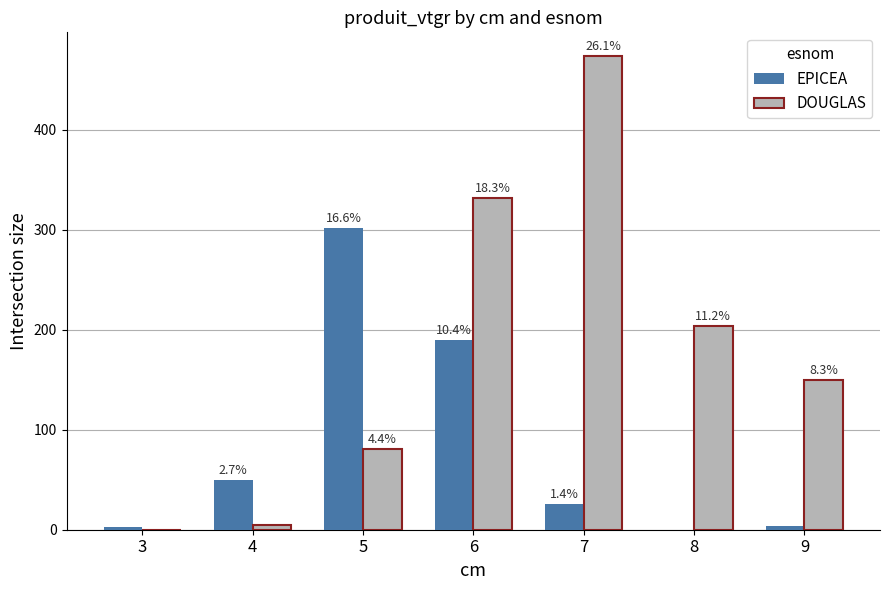

What is the sum of all EPICEA values?

572.9